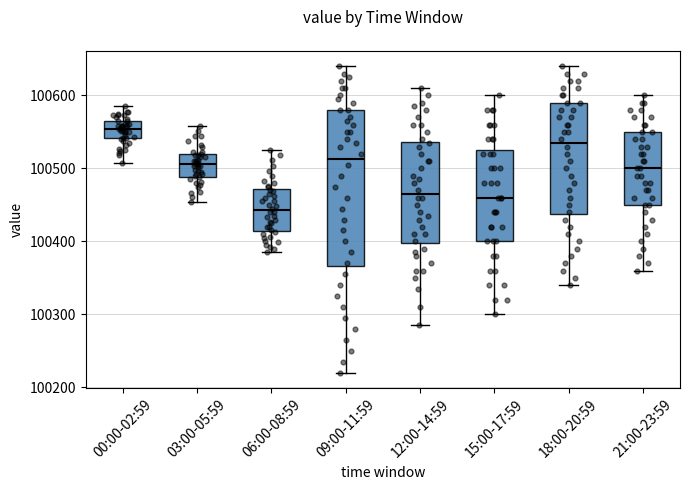

Which box is the tallest, from its lower edge to its upper edge?

09:00-11:59